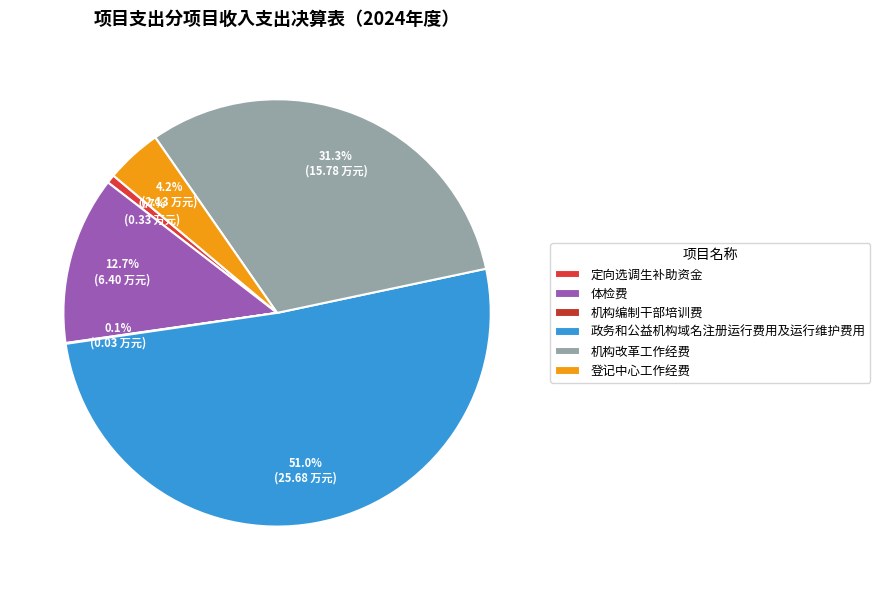

Which slice is the largest?

政务和公益机构域名注册运行费用及运行维护费用